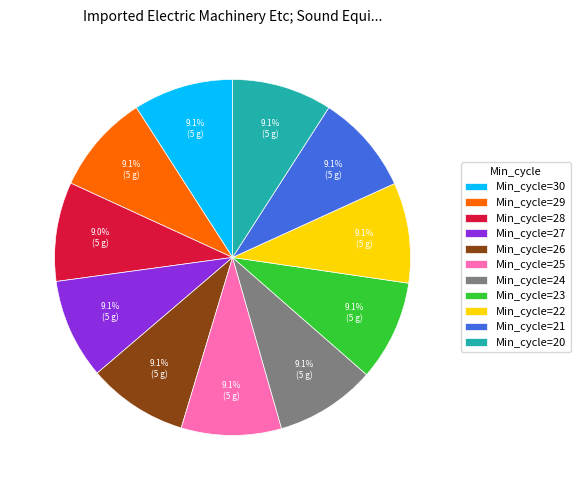

Count the number of slices in the pie.

11